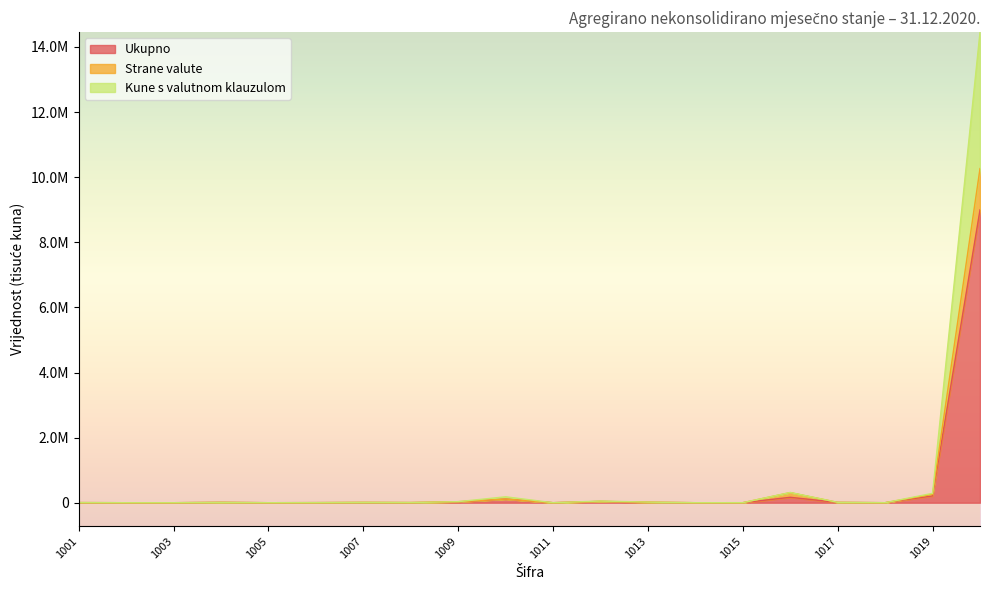

How many lines are shown in the chart?

3